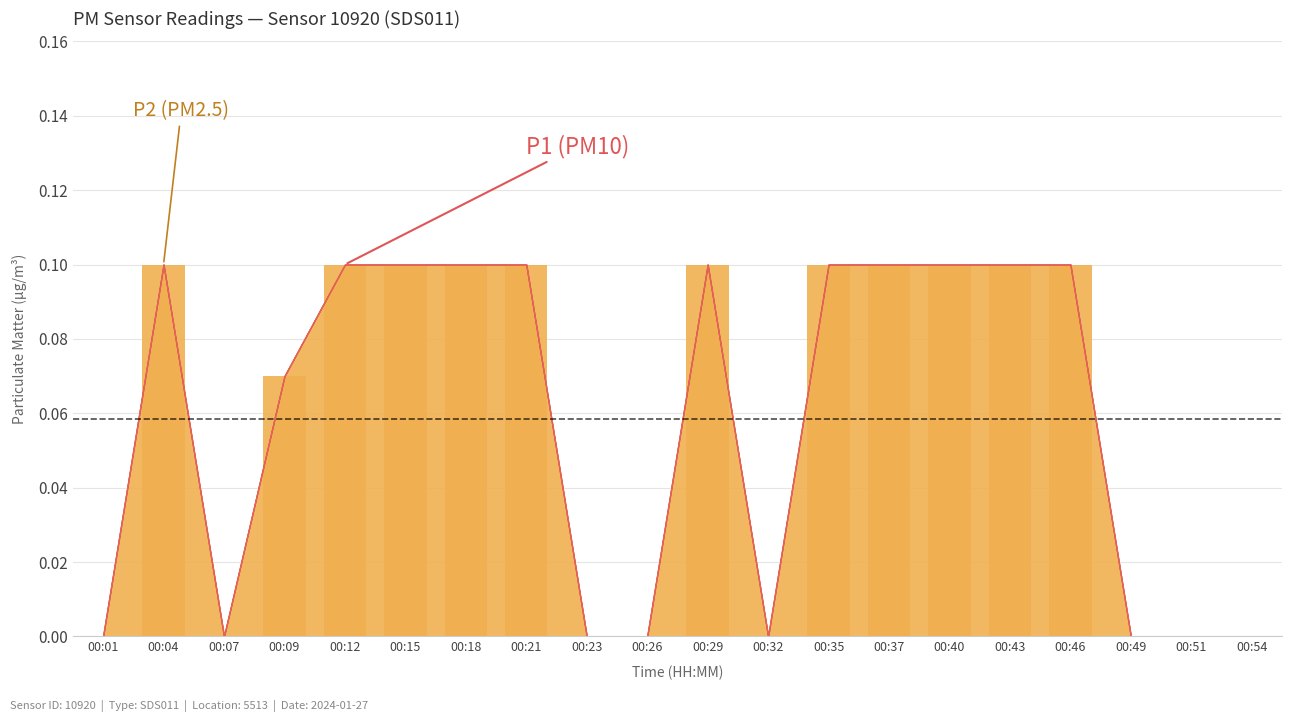

The value at 00:49 is 0.0. True or false?

True